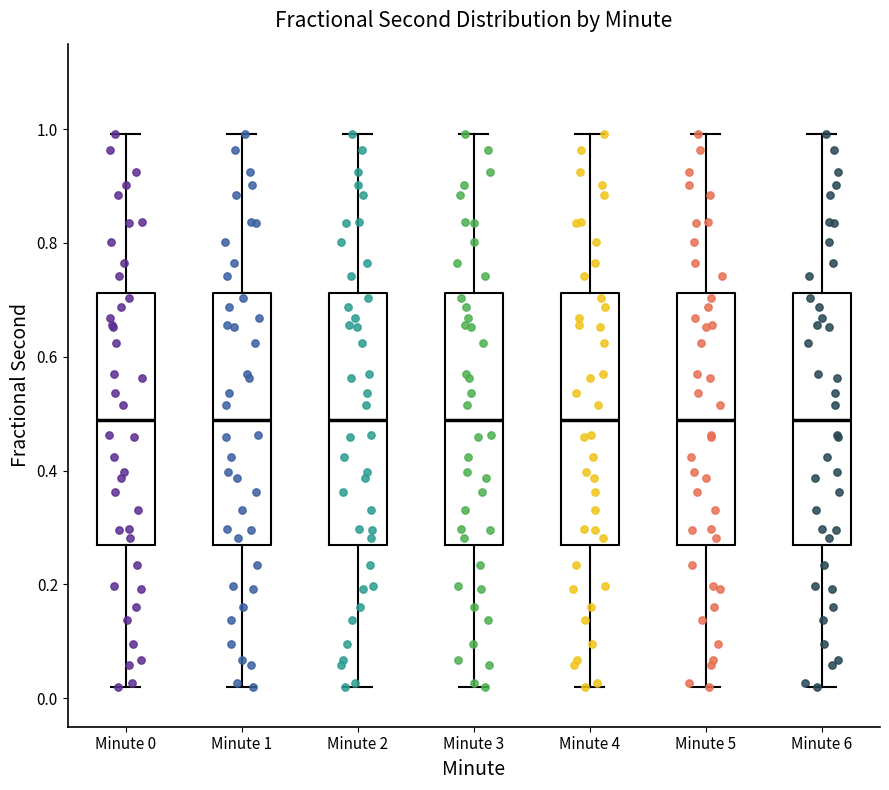

Reading left to right, read every box against the y-axis: the position of its median line, the range the box covers, and the ends of its whiskers. The values are not printed on the chart, so give them approximately, as read against the axis.

Minute 0: median 0.48, box 0.26 to 0.72, whiskers 0.02 to 1.00
Minute 1: median 0.48, box 0.26 to 0.72, whiskers 0.02 to 1.00
Minute 2: median 0.48, box 0.26 to 0.72, whiskers 0.02 to 1.00
Minute 3: median 0.48, box 0.26 to 0.72, whiskers 0.02 to 1.00
Minute 4: median 0.48, box 0.26 to 0.72, whiskers 0.02 to 1.00
Minute 5: median 0.48, box 0.26 to 0.72, whiskers 0.02 to 1.00
Minute 6: median 0.48, box 0.26 to 0.72, whiskers 0.02 to 1.00